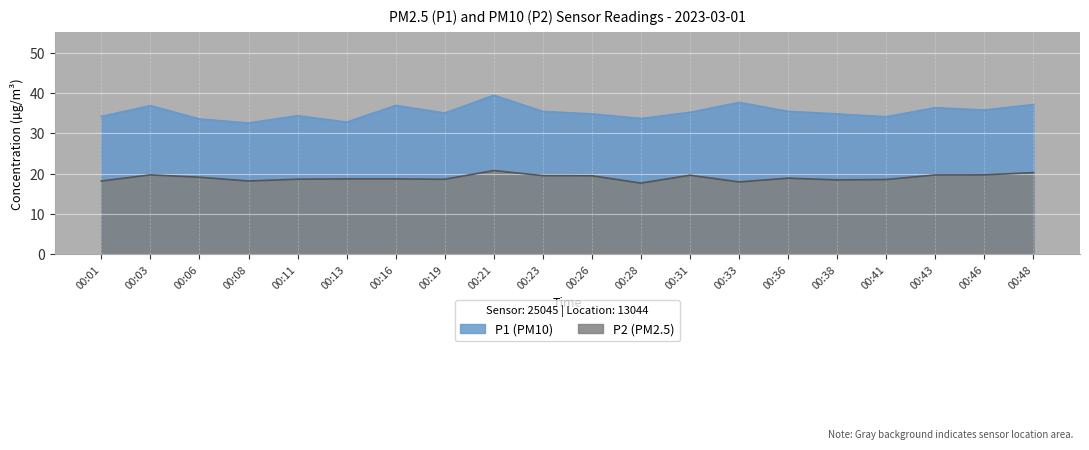

True or false: P1 has more than 2 points higher than both neighbors.

True